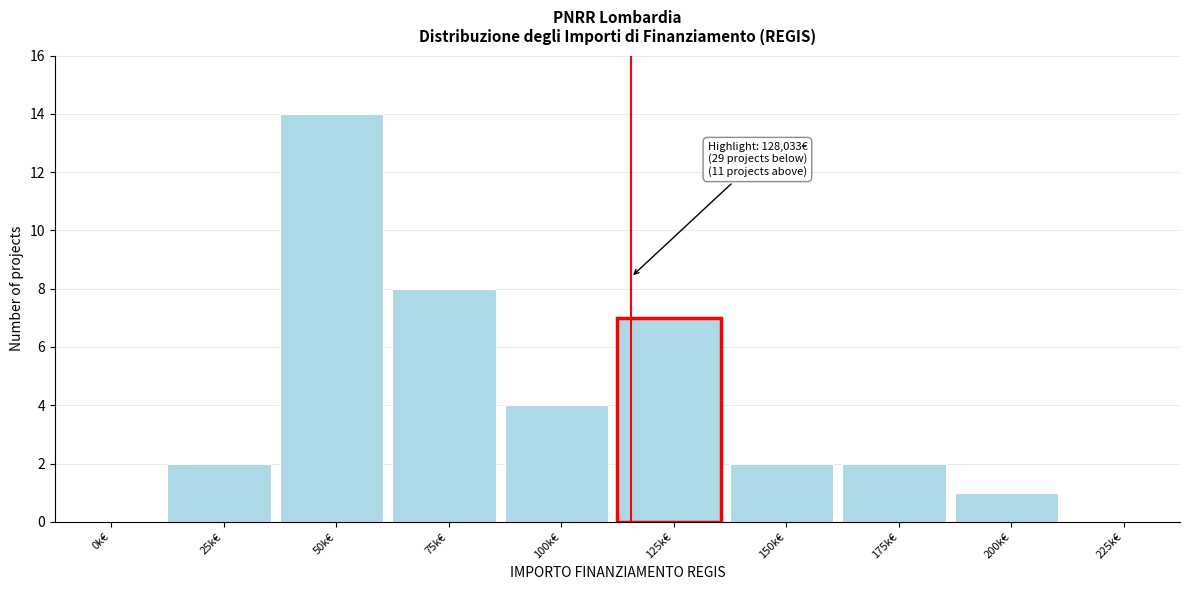

Reading left to right, list all the values displayed in this chart.

0k€=0	25k€=2	50k€=14	75k€=8	100k€=4	125k€=7	150k€=2	175k€=2	200k€=1	225k€=0